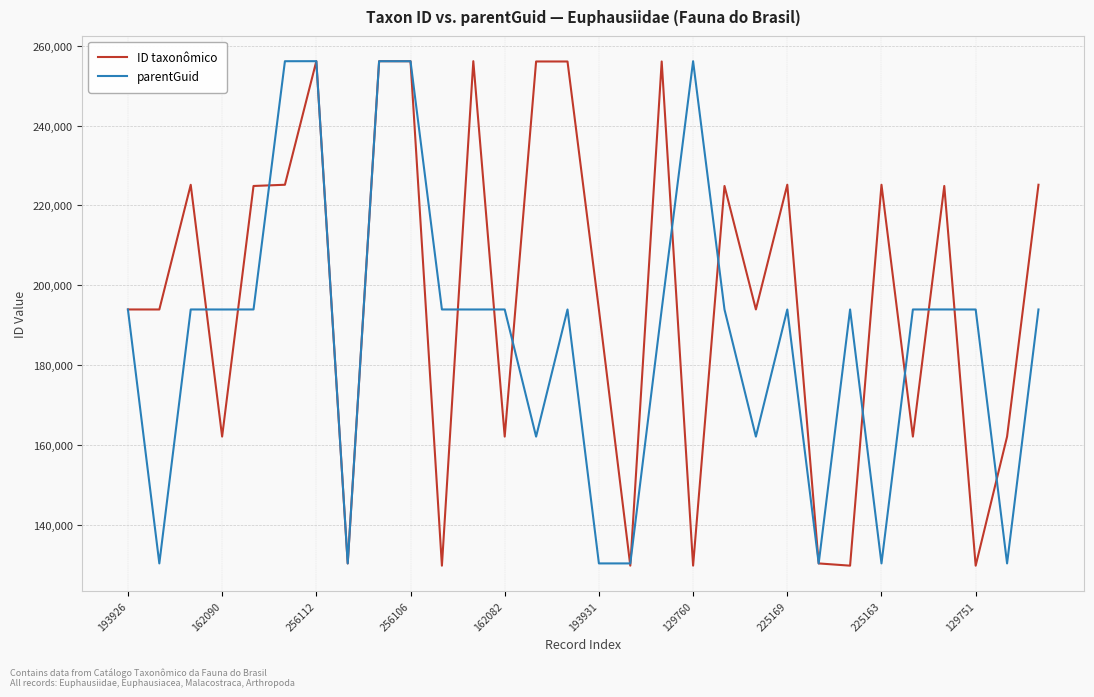

List the series in order of their overall mean, lowest first.

parentGuid, ID taxonômico